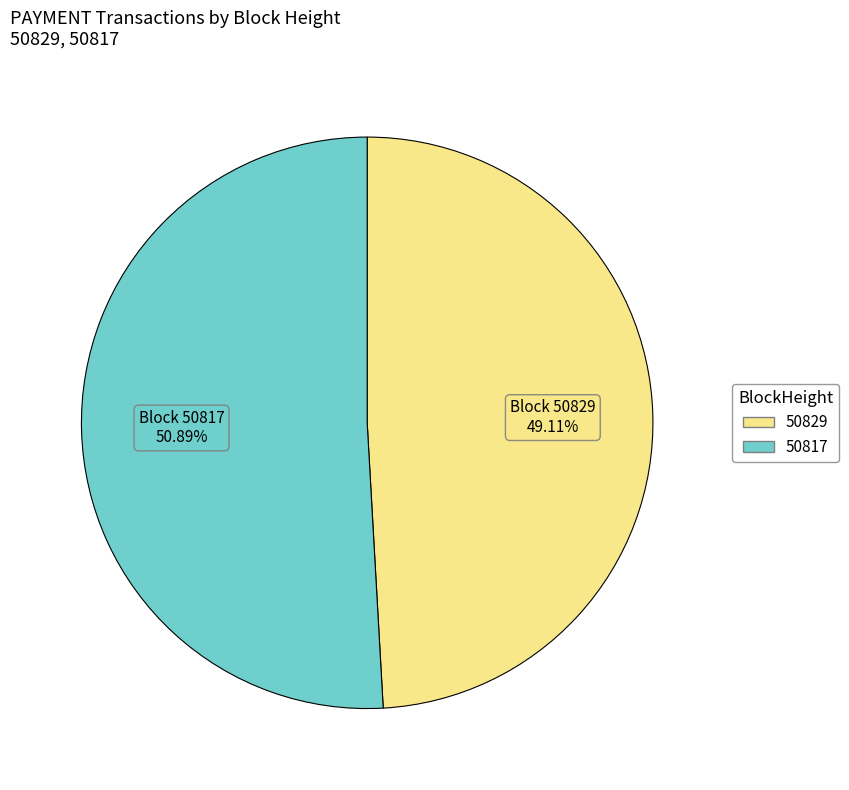

To the nearest percent, what is the difference between the largest and smallest slice percentages?

2%